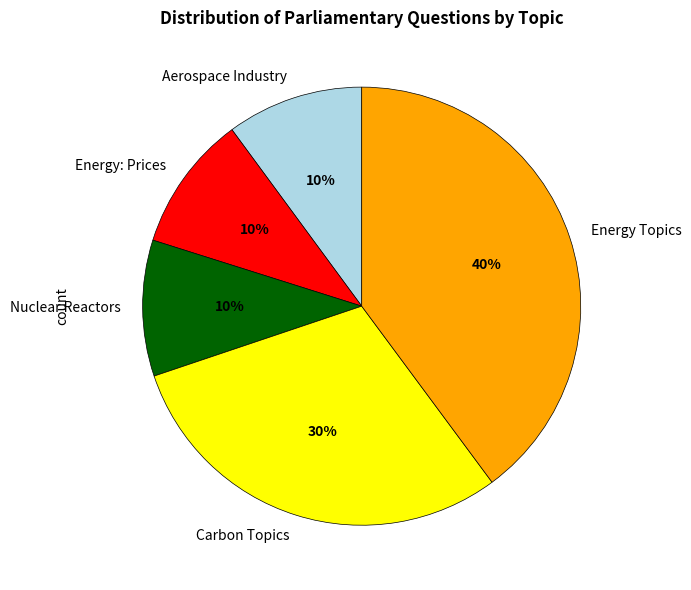

Count the number of slices in the pie.

5